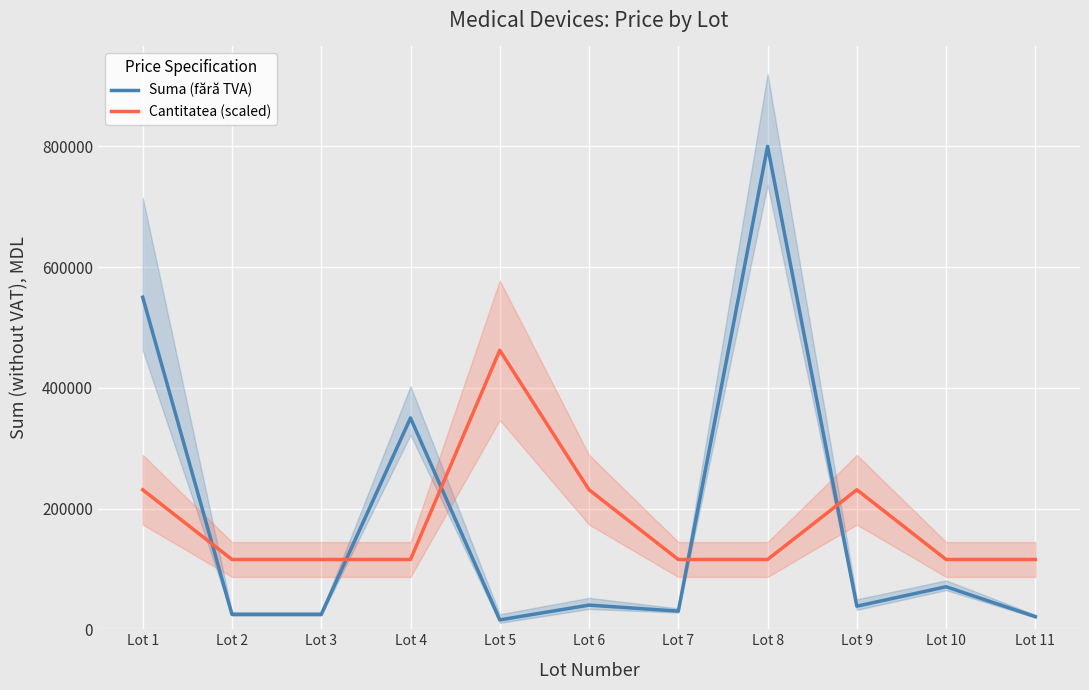

Where is Suma (fără TVA) nearest to the value 407760?

Lot 4